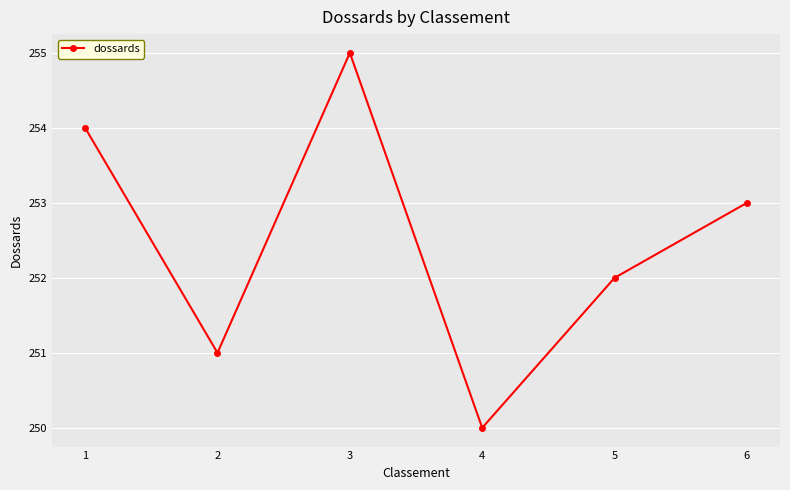

What is the value of the 2nd point from the left?

251